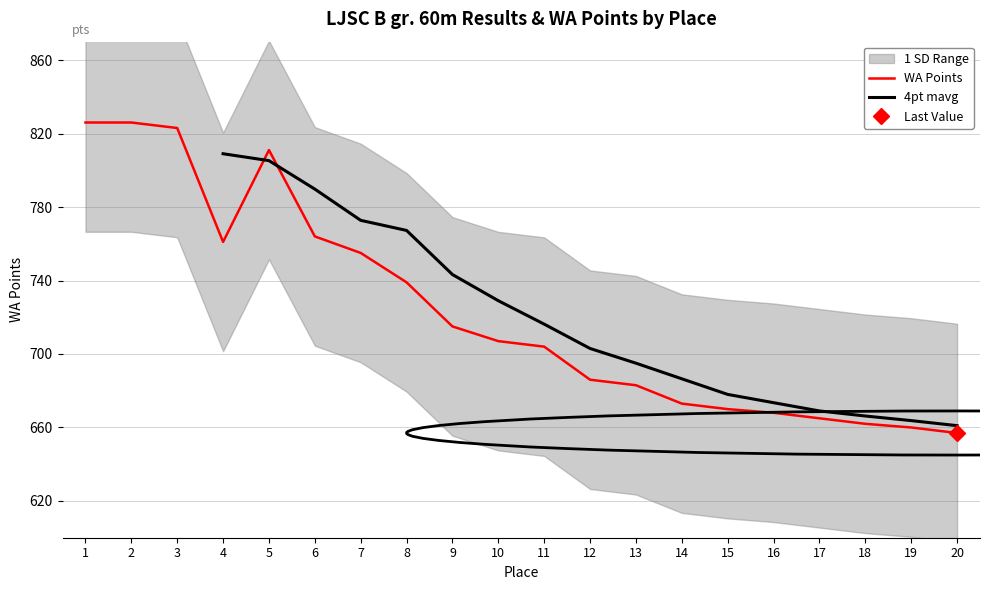

How many categories are shown in the chart?

20